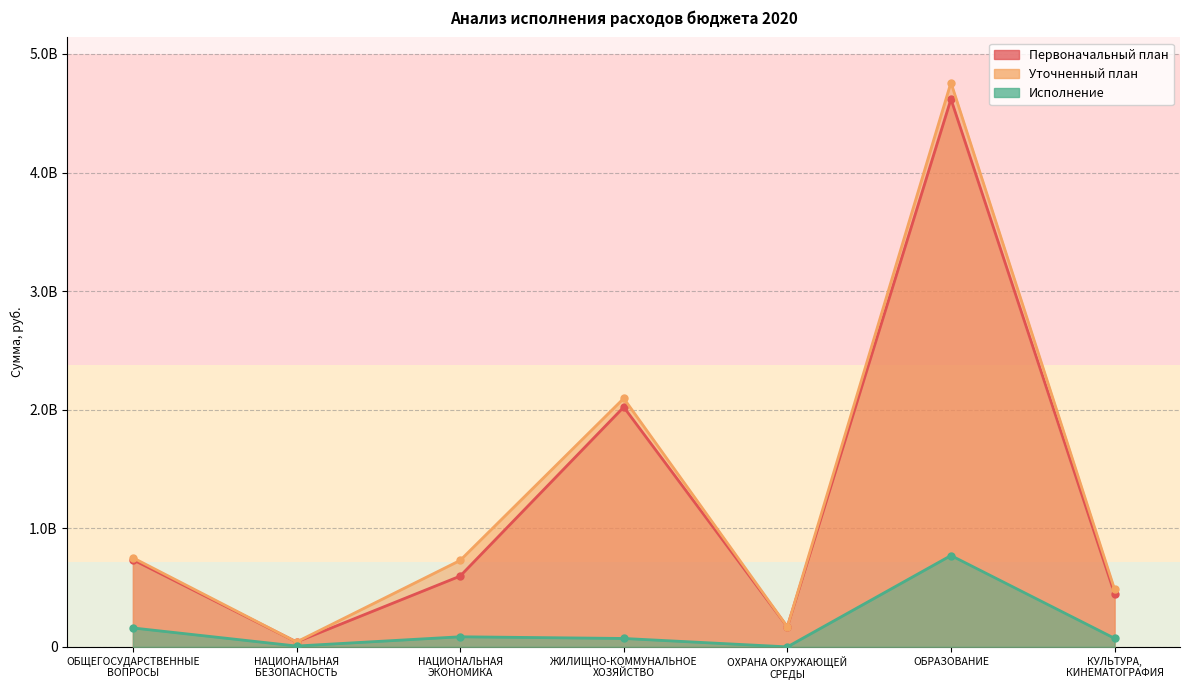

What is the sum of all Уточненный план values?

9031367109.2